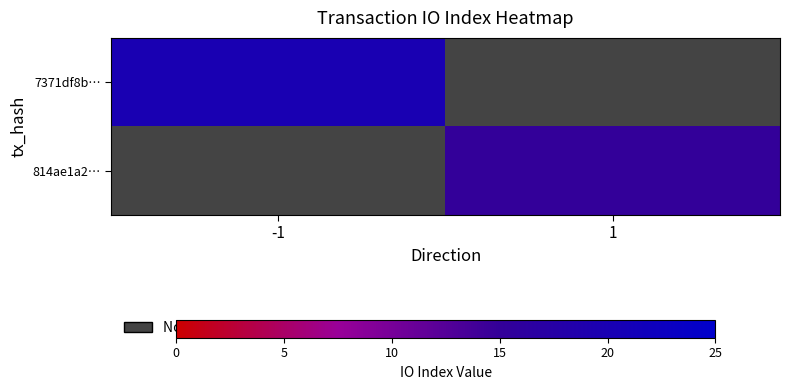

Is the value of 7371df8b… at 1 greater than the value of 814ae1a2… at 1?

No